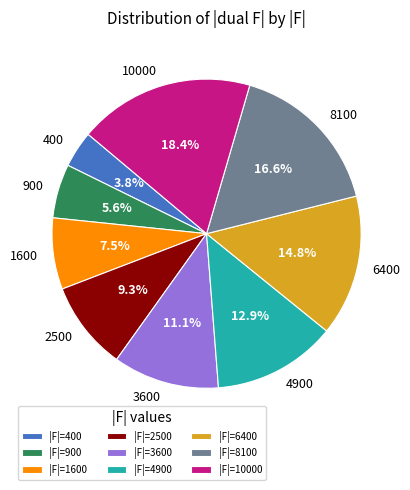

What is the largest slice in the pie chart?

10000